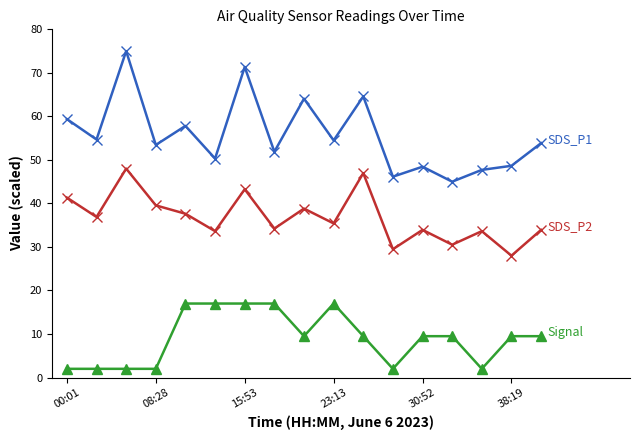

What is the smallest value displayed?

2.0